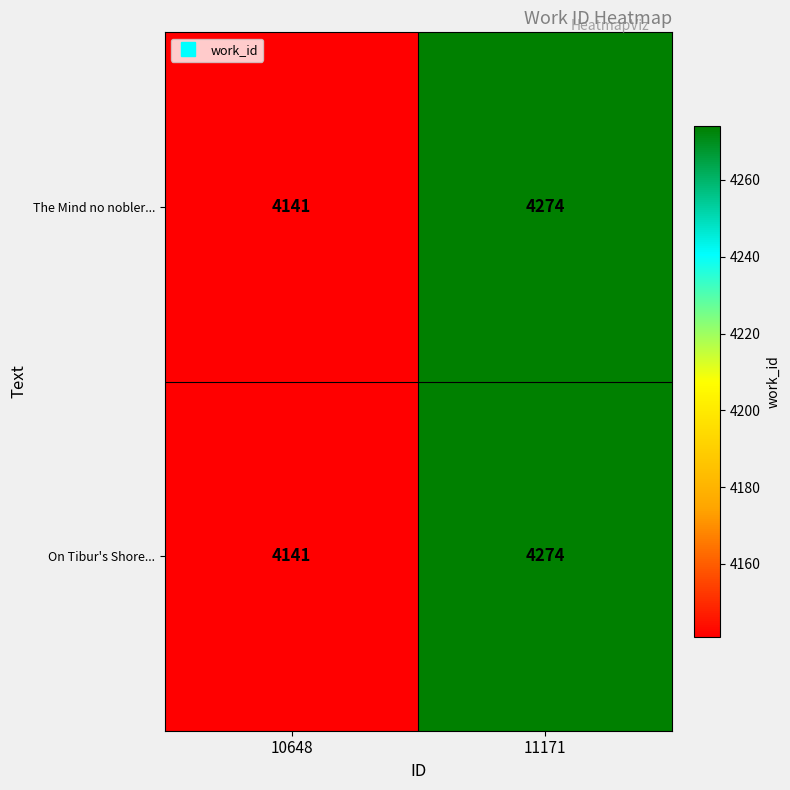

At which category is the sum across all series the highest?

11171